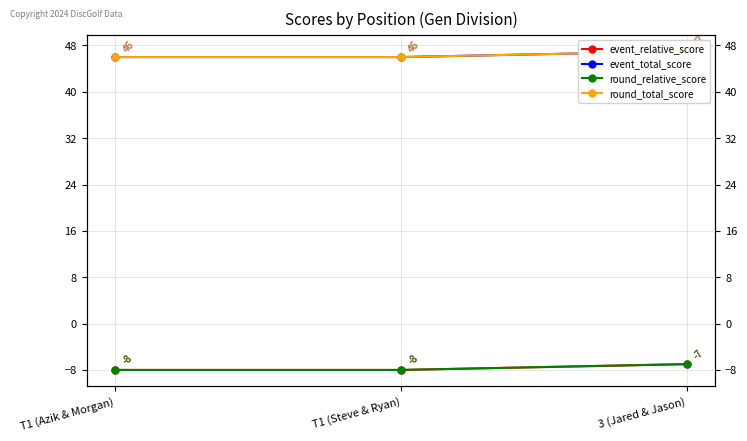

Between T1 (Azik & Morgan) and T1 (Steve & Ryan), which series saw the biggest shift?

event_relative_score